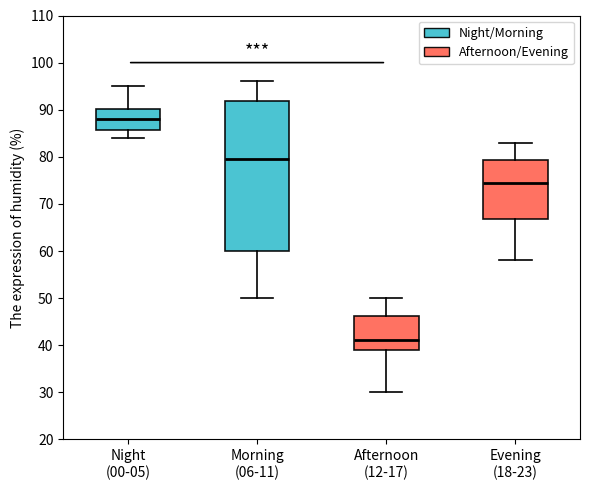

Where is the lower edge of the box for Evening (18-23) on the y-axis? The values are not printed on the chart, so give them approximately, as read against the axis.

67